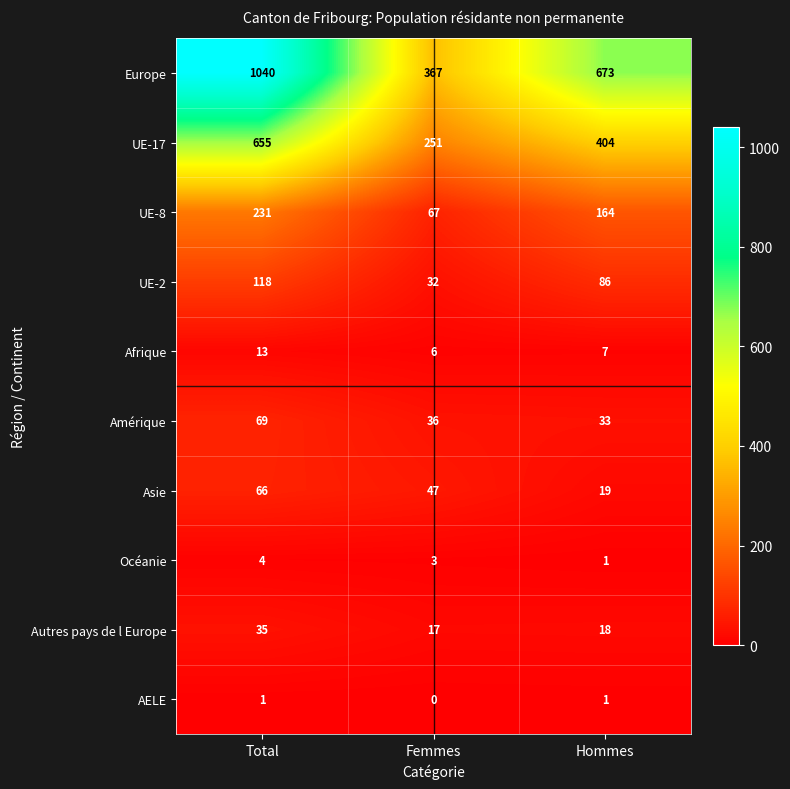

Which label corresponds to the largest value in the chart?

Total